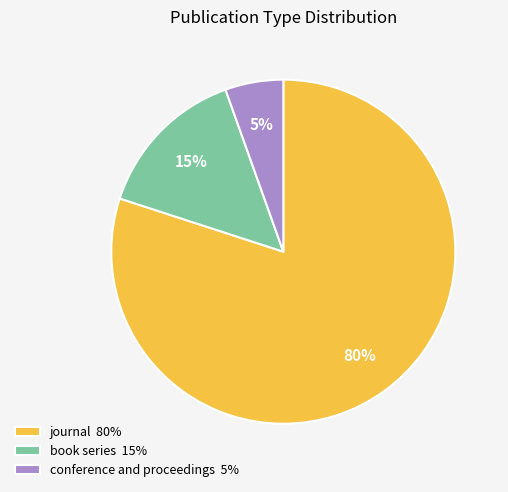

To the nearest percent, what is the difference between the largest and smallest slice percentages?

75%